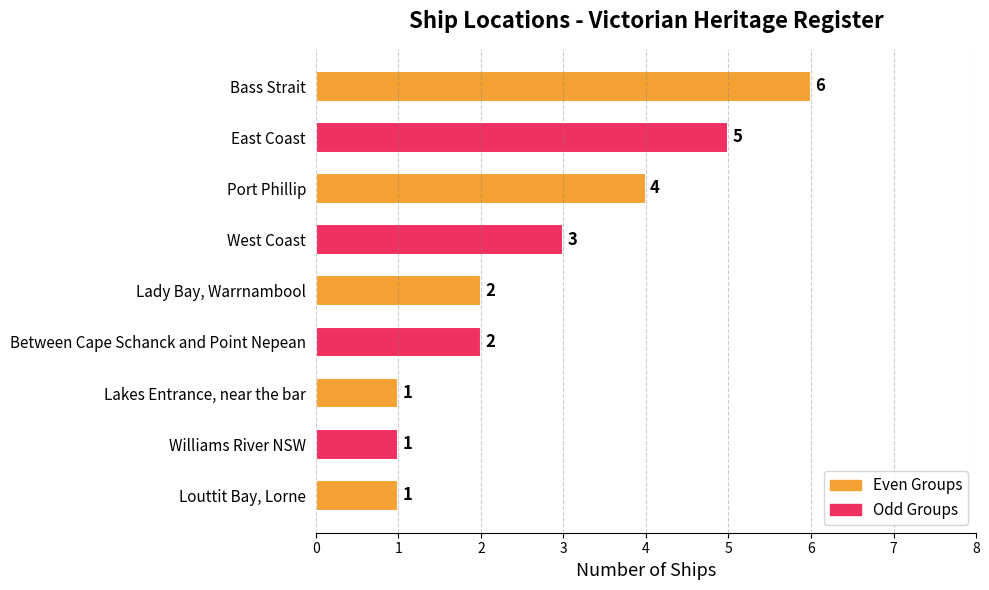

What is the ratio of the value at East Coast to the value at Williams River NSW?

5.0